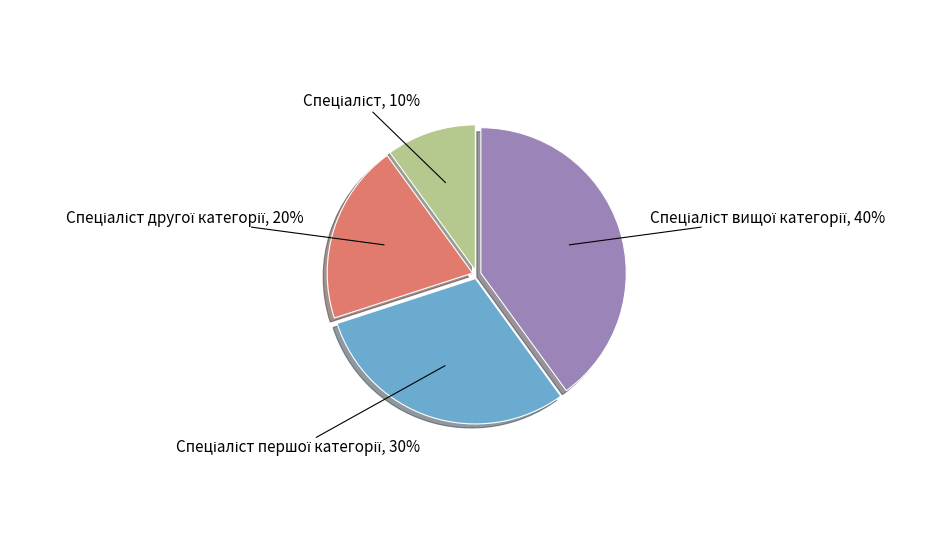

To the nearest percent, what is the average slice percentage?

25%